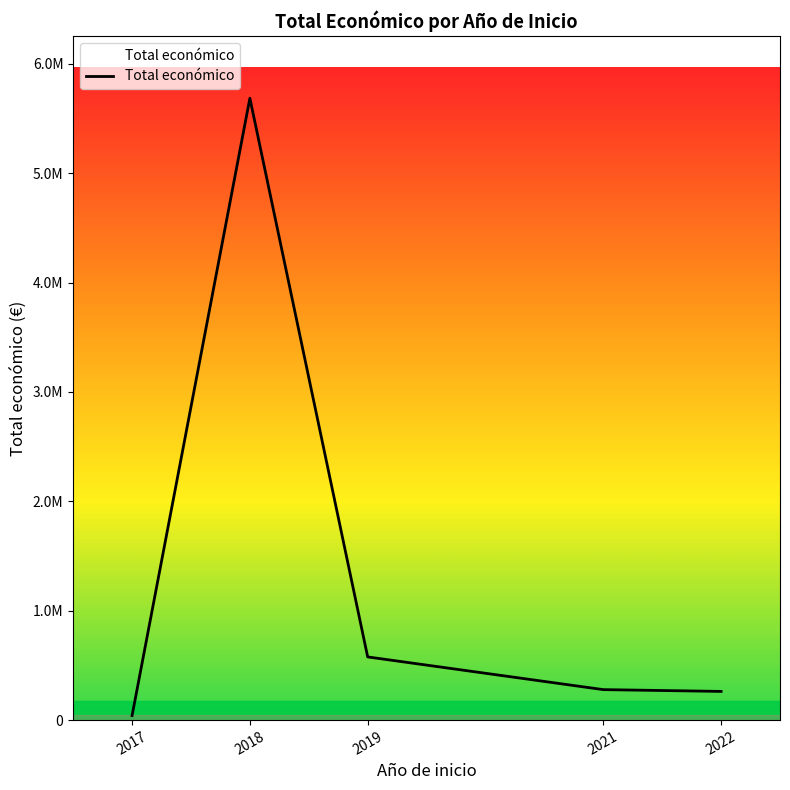

At which category does the chart reach its minimum across all series?

2017